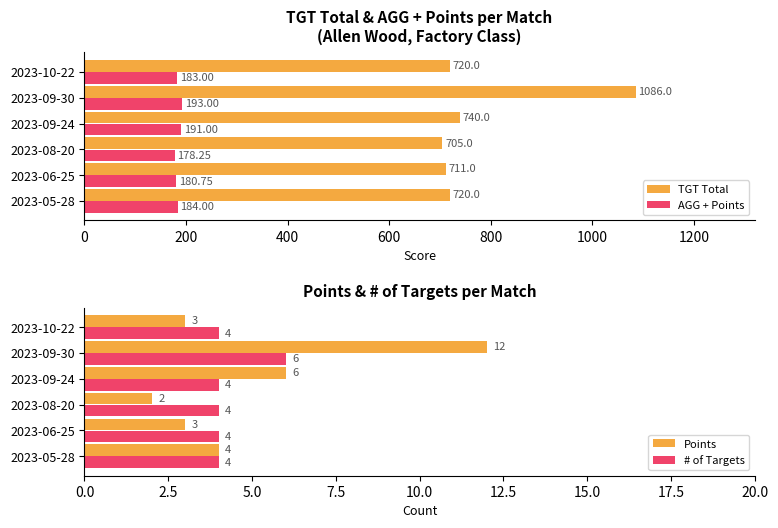

Is the value of Points at 2023-10-22 greater than the value of # of Targets at 2023-09-30?

No